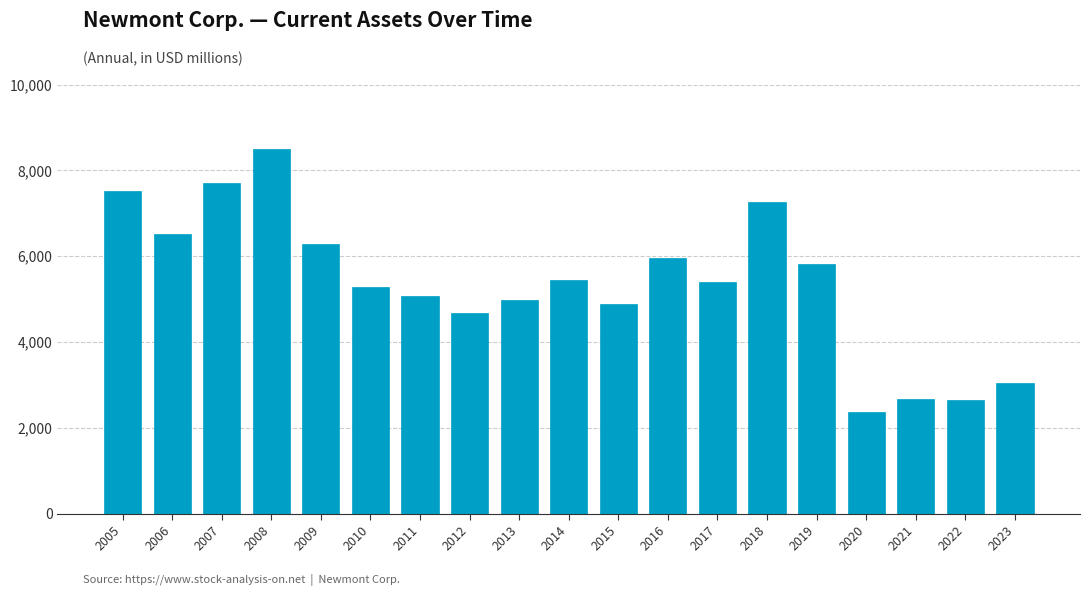

What is the value of the 16th bar from the left?

2361